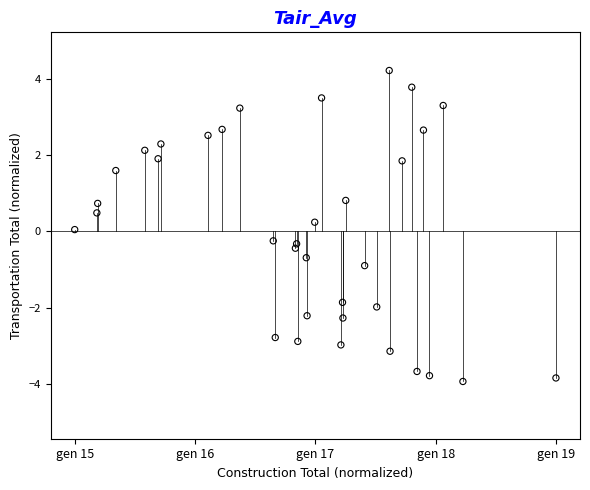

What is the range of X values (max minus min)?

10.4